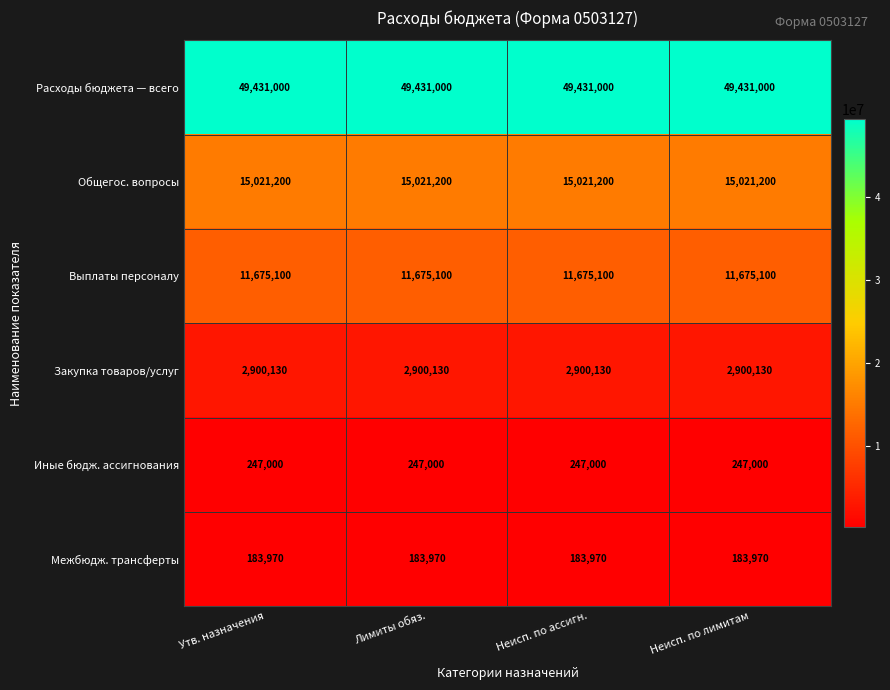

How many distinct data groups are displayed?

6